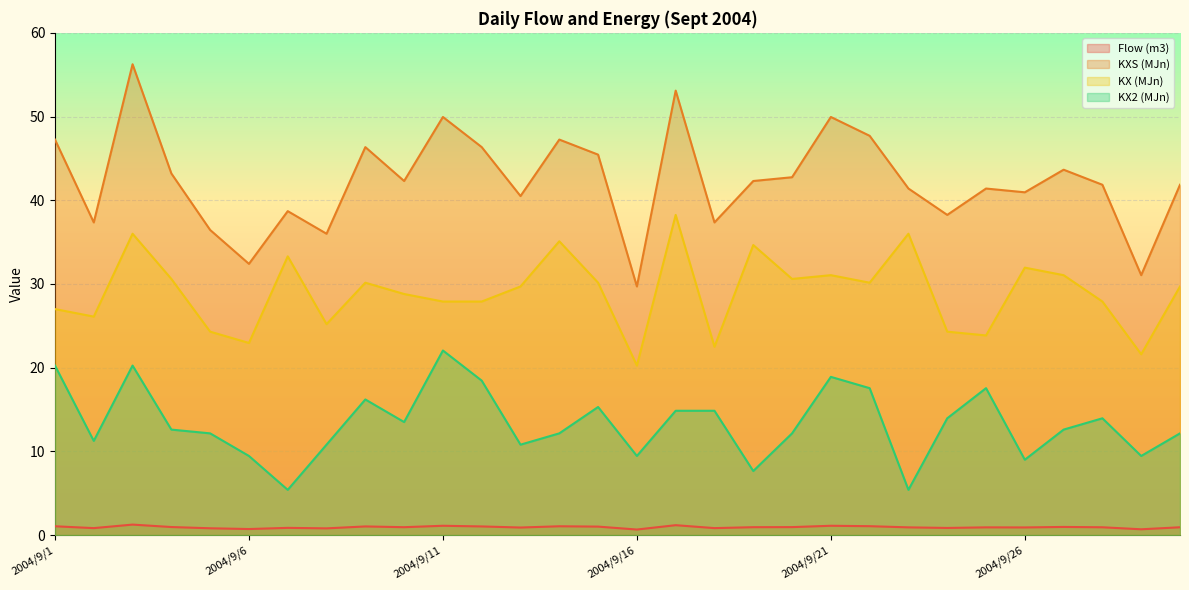

Which has a higher value, 2004/9/21 or 2004/9/30?

2004/9/21